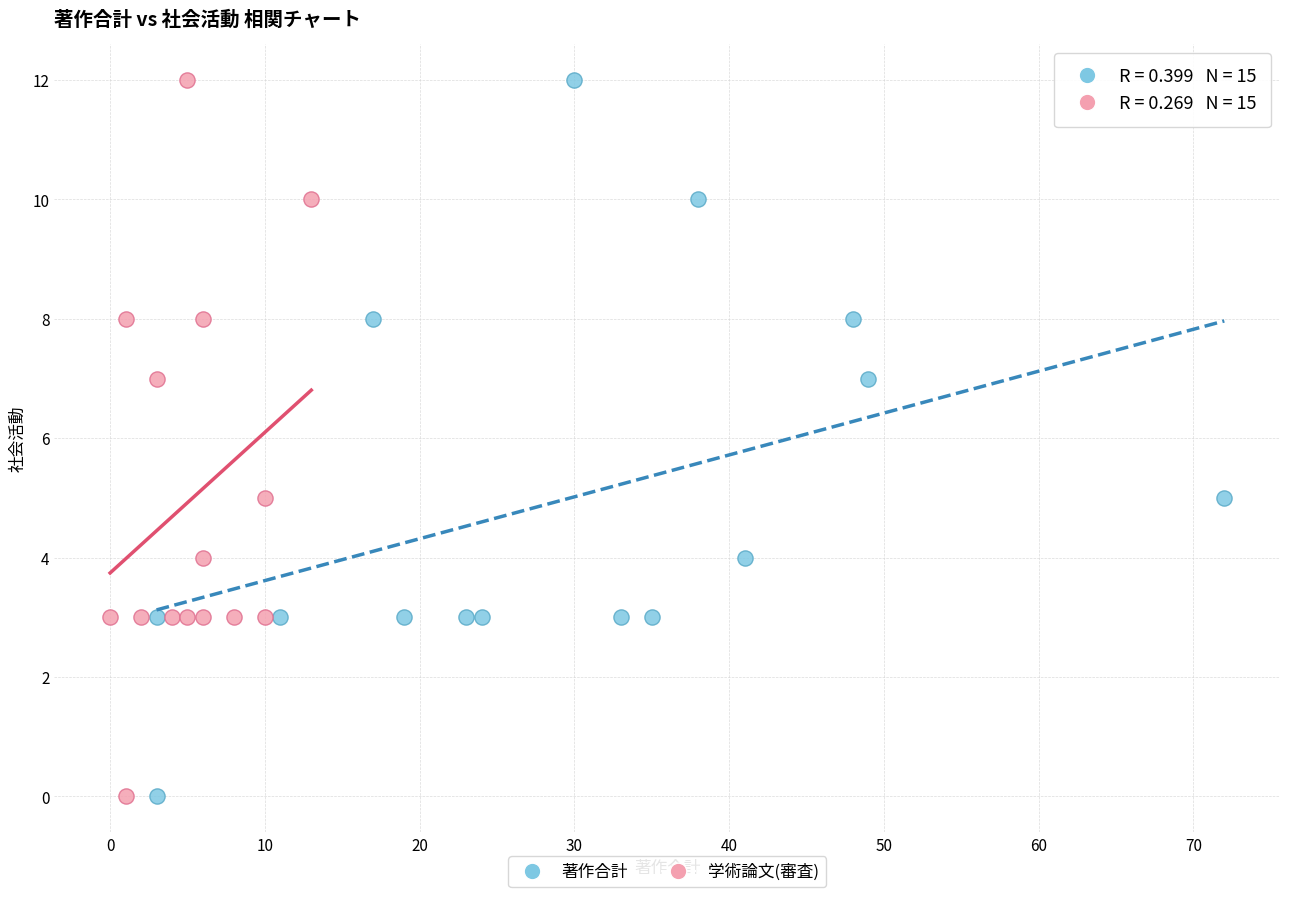

What are all the series names shown in the legend?

著作合計, 学術論文(審査)